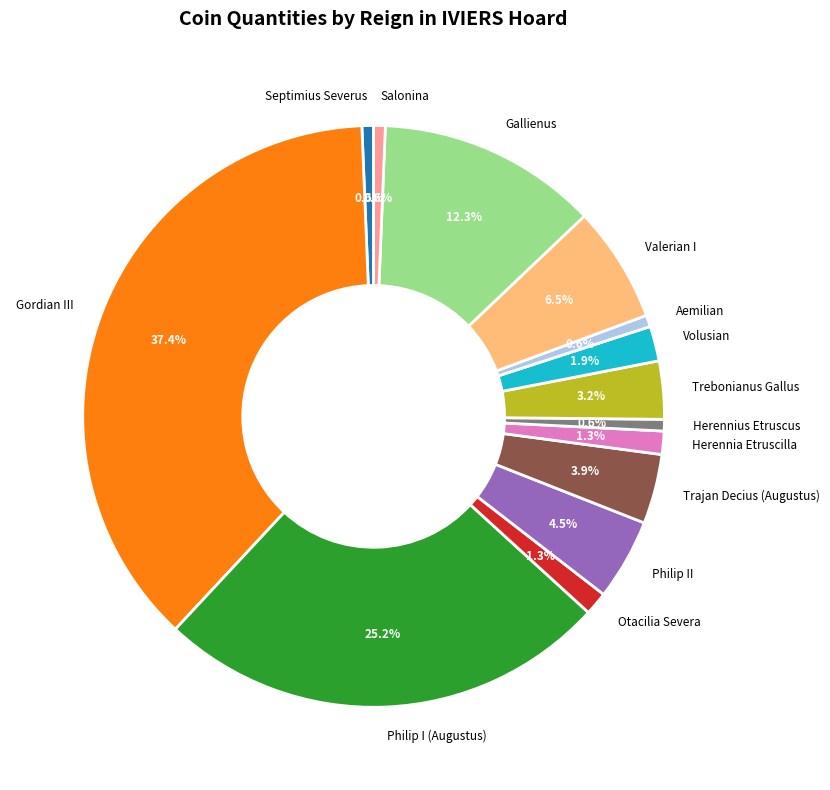

Do Herennius Etruscus and Philip I (Augustus) together represent more than half of the pie?

No